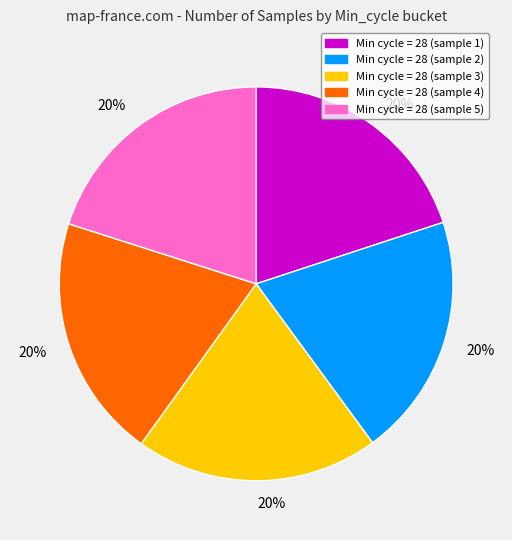

To the nearest percent, what is the average slice percentage?

20%